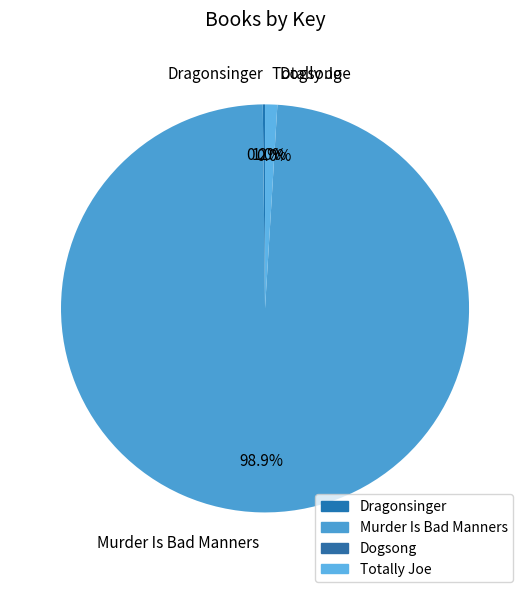

Which slice is the largest?

Murder Is Bad Manners